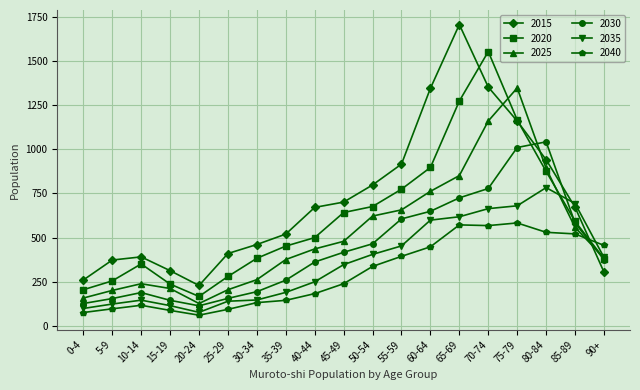

How many interior local peaks does the 2025 series have?

2